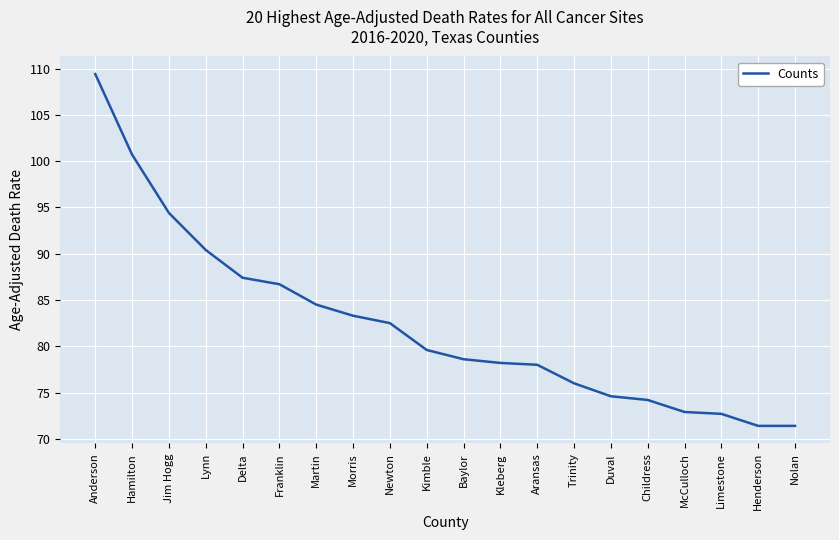

What position from the left is Kleberg?

12